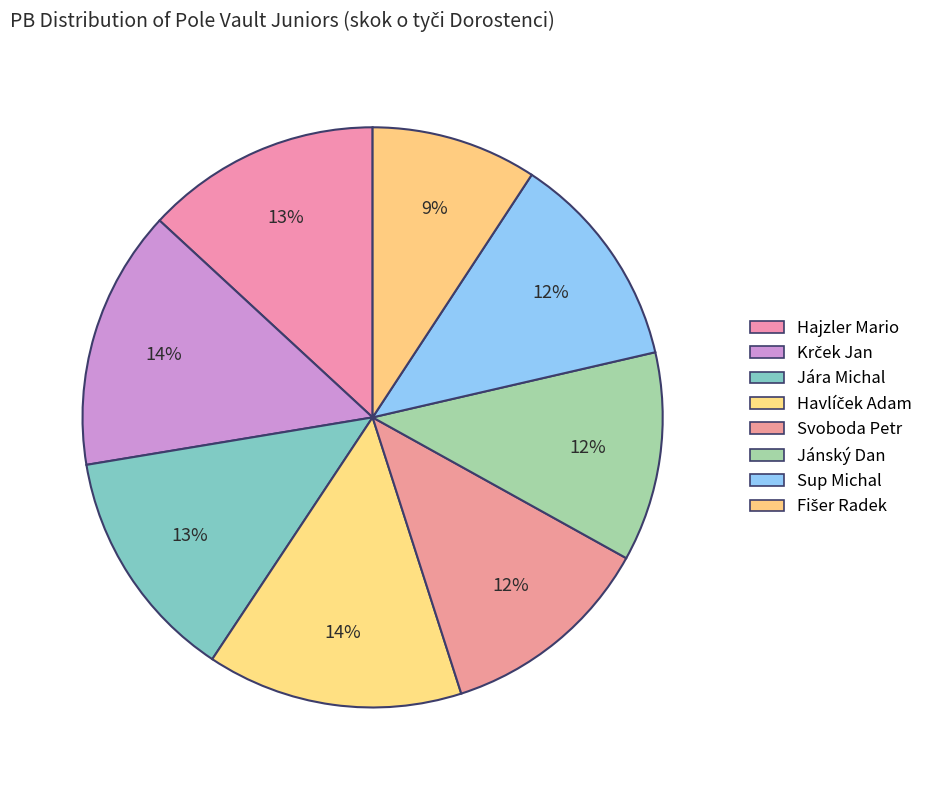

To the nearest percent, what is the difference between the largest and smallest slice percentages?

5%